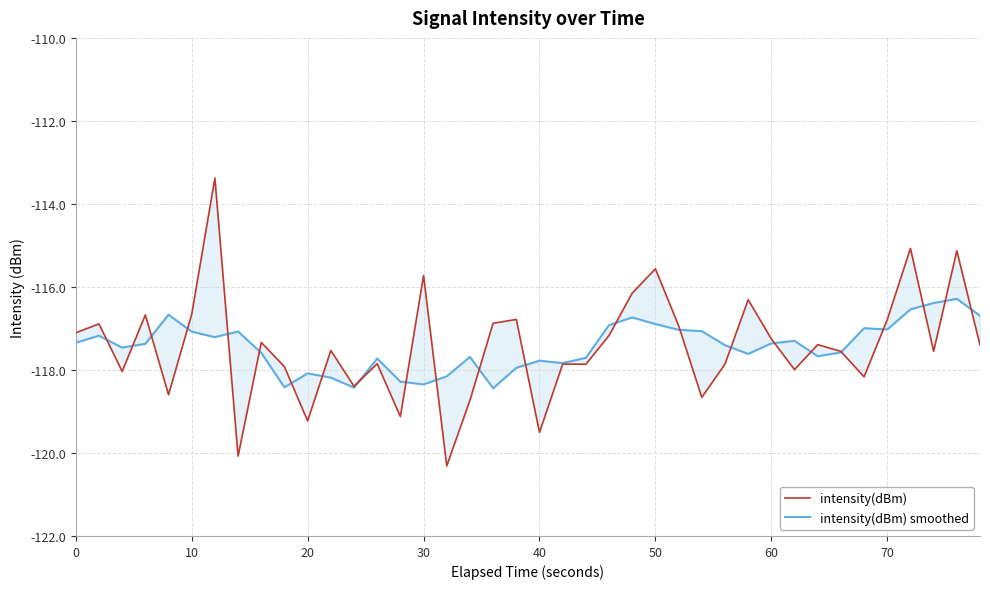

True or false: intensity(dBm) has more than 1 interior local peaks.

True